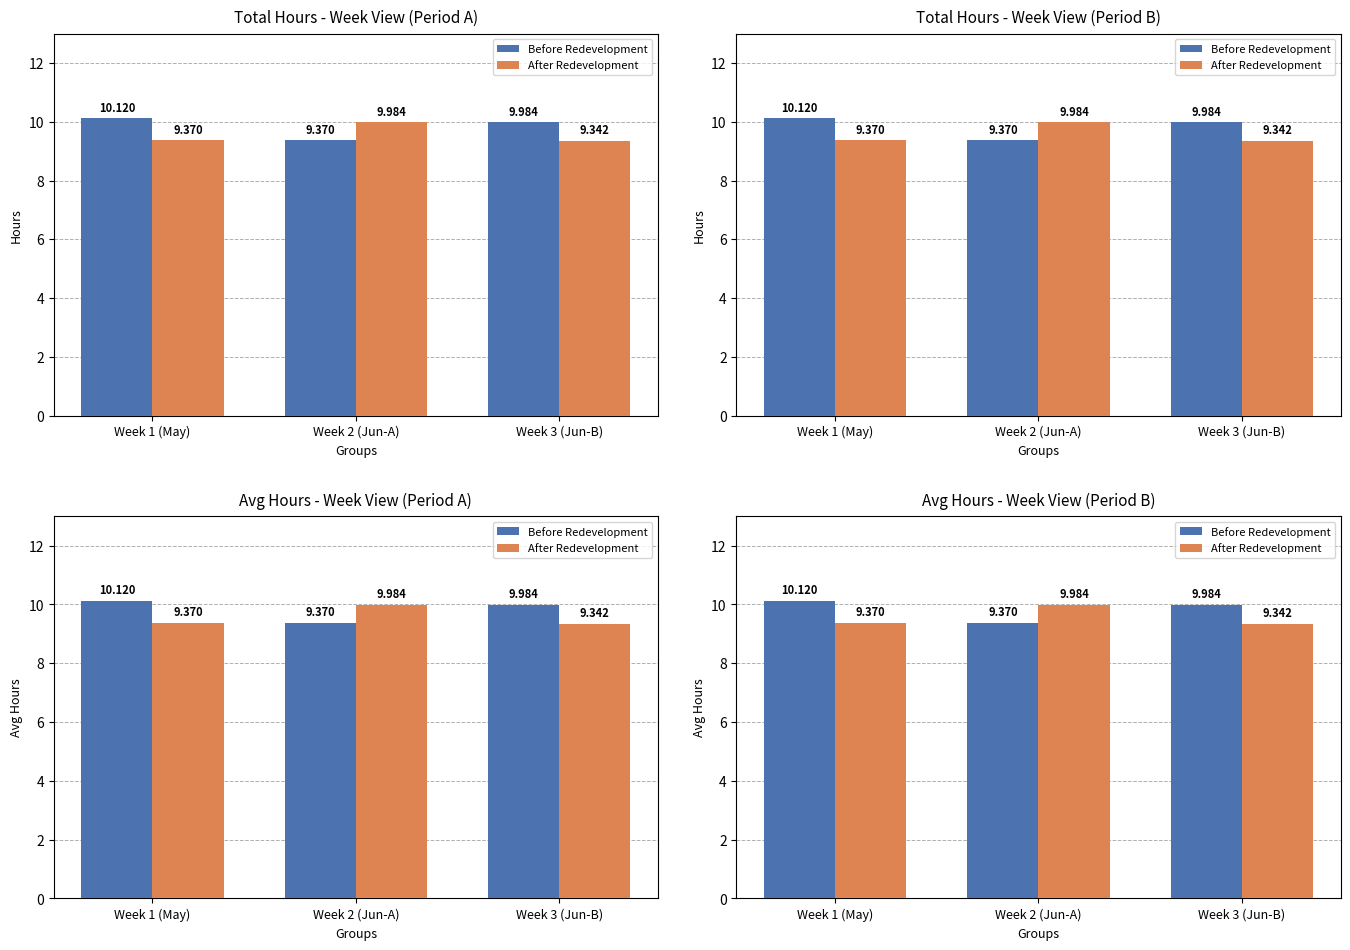

Which series changed the most between Week 2 (Jun-A) and Week 3 (Jun-B)?

After Redevelopment